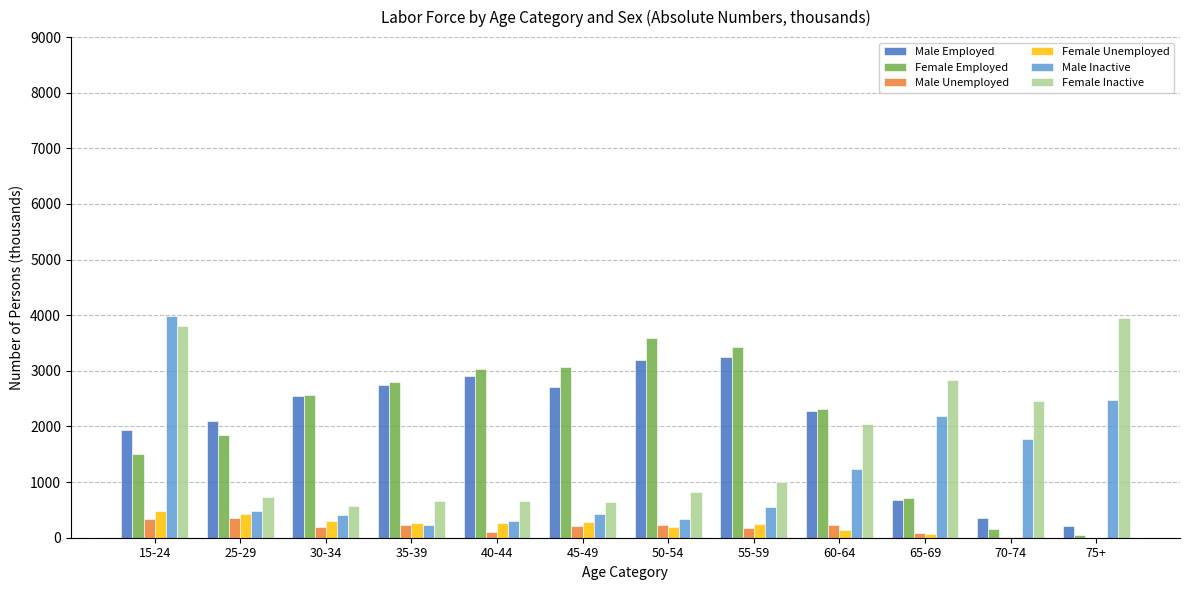

Which series changed the most between 45-49 and 70-74?

Female Employed